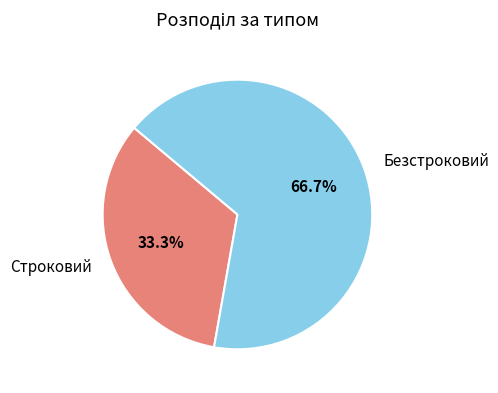

How many segments does this pie chart have?

2